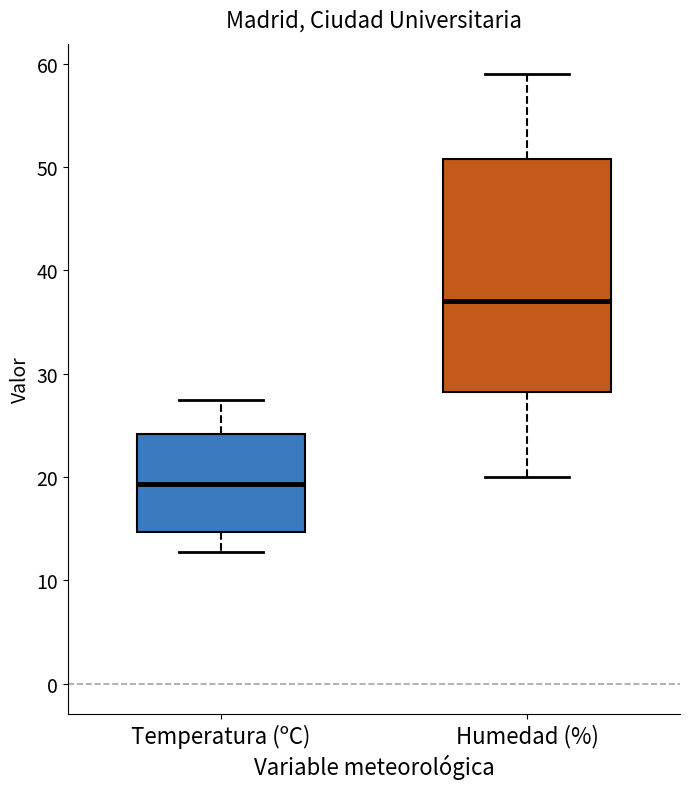

Which box's median line is the highest?

Humedad (%)